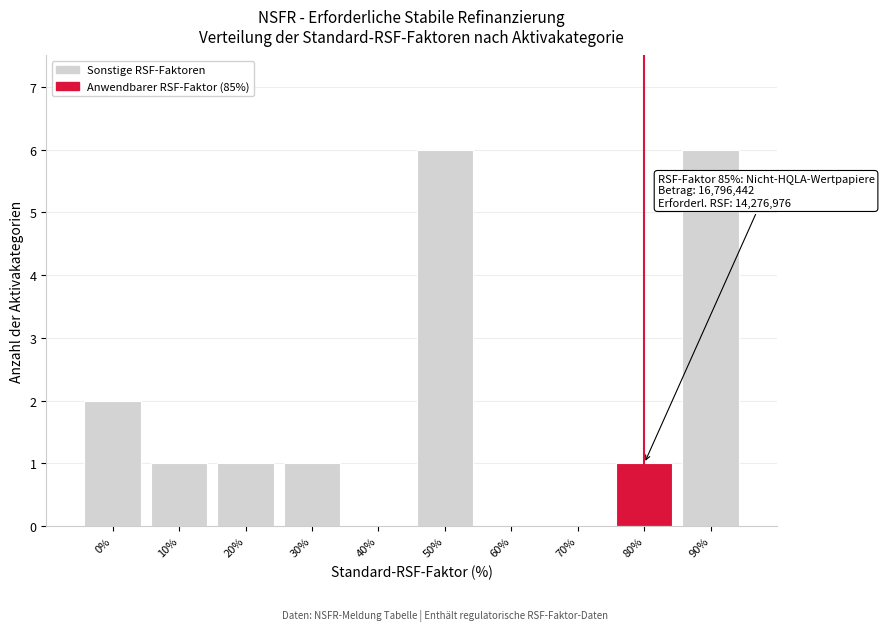

Reading left to right, transcribe all the data shown in this chart.

0%=2	10%=1	20%=1	30%=1	40%=0	50%=6	60%=0	70%=0	80%=1	90%=6